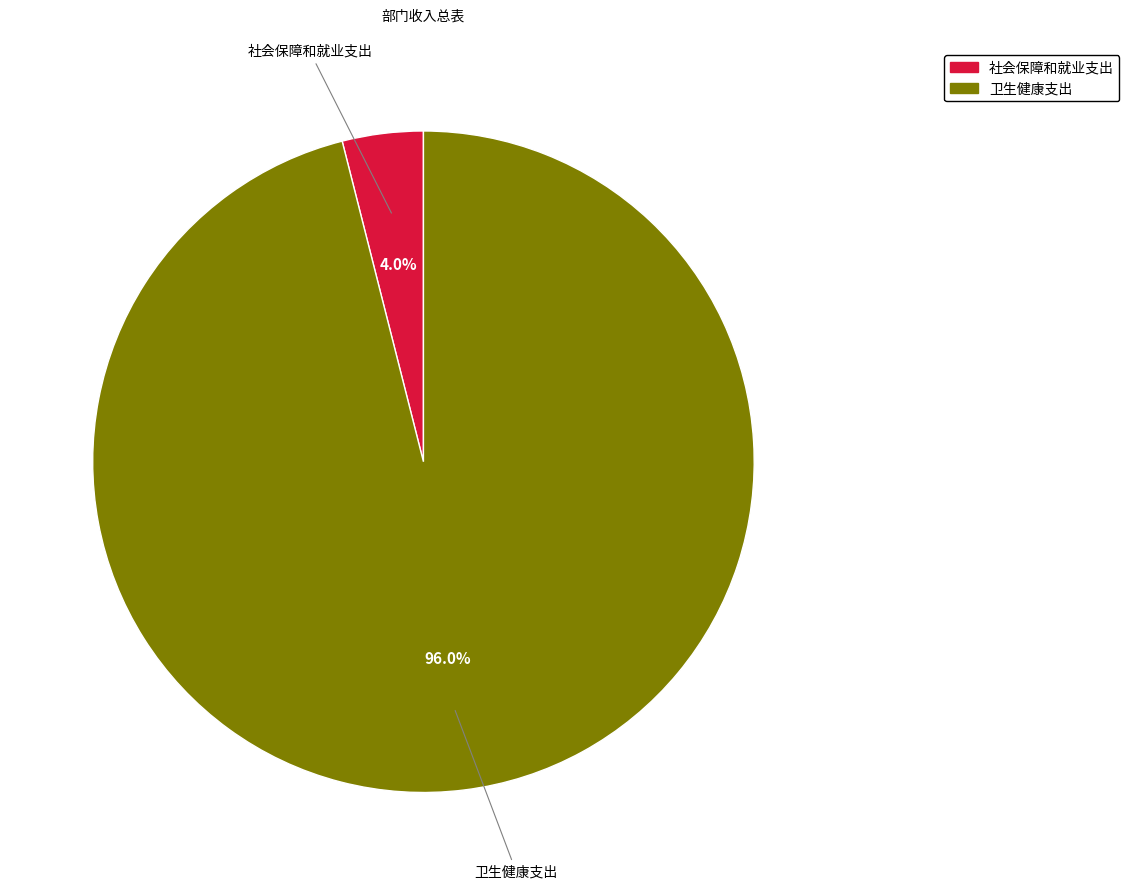

To the nearest percent, what portion does 社会保障和就业支出 represent?

4%